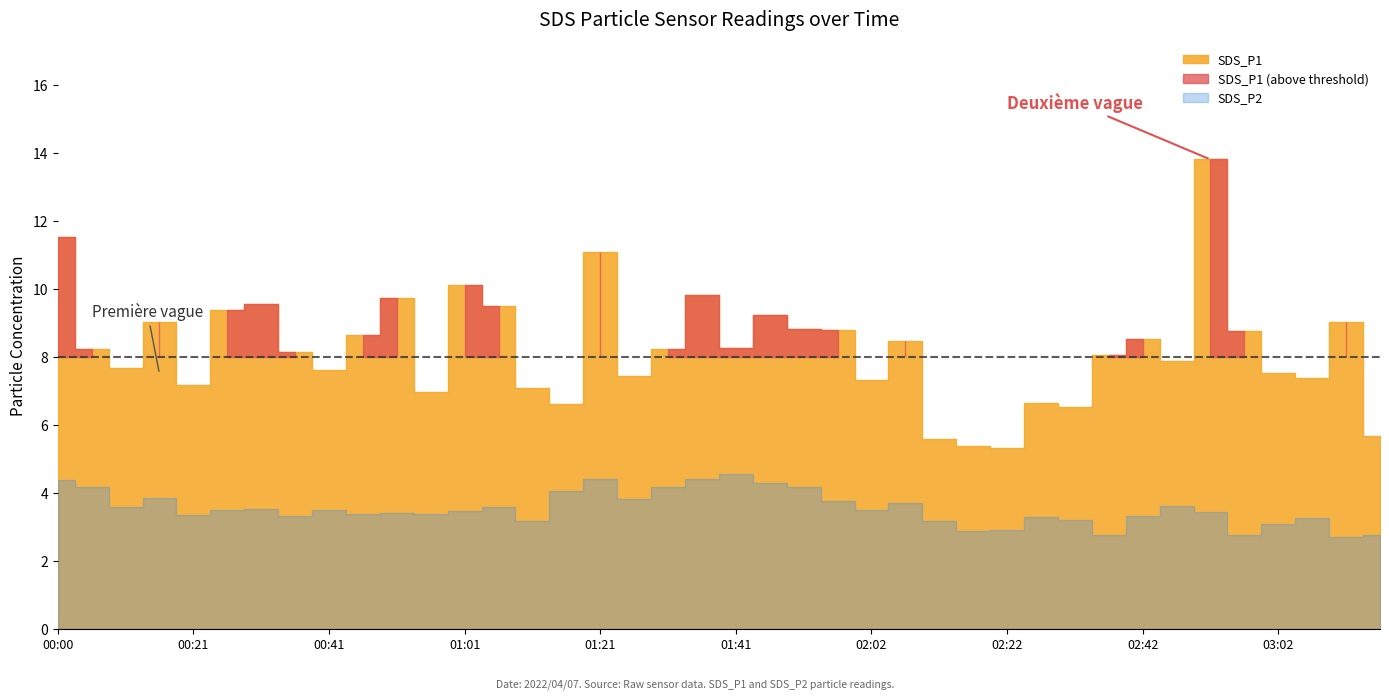

The value of SDS_P1 at 02:37 is 8.1. True or false?

True